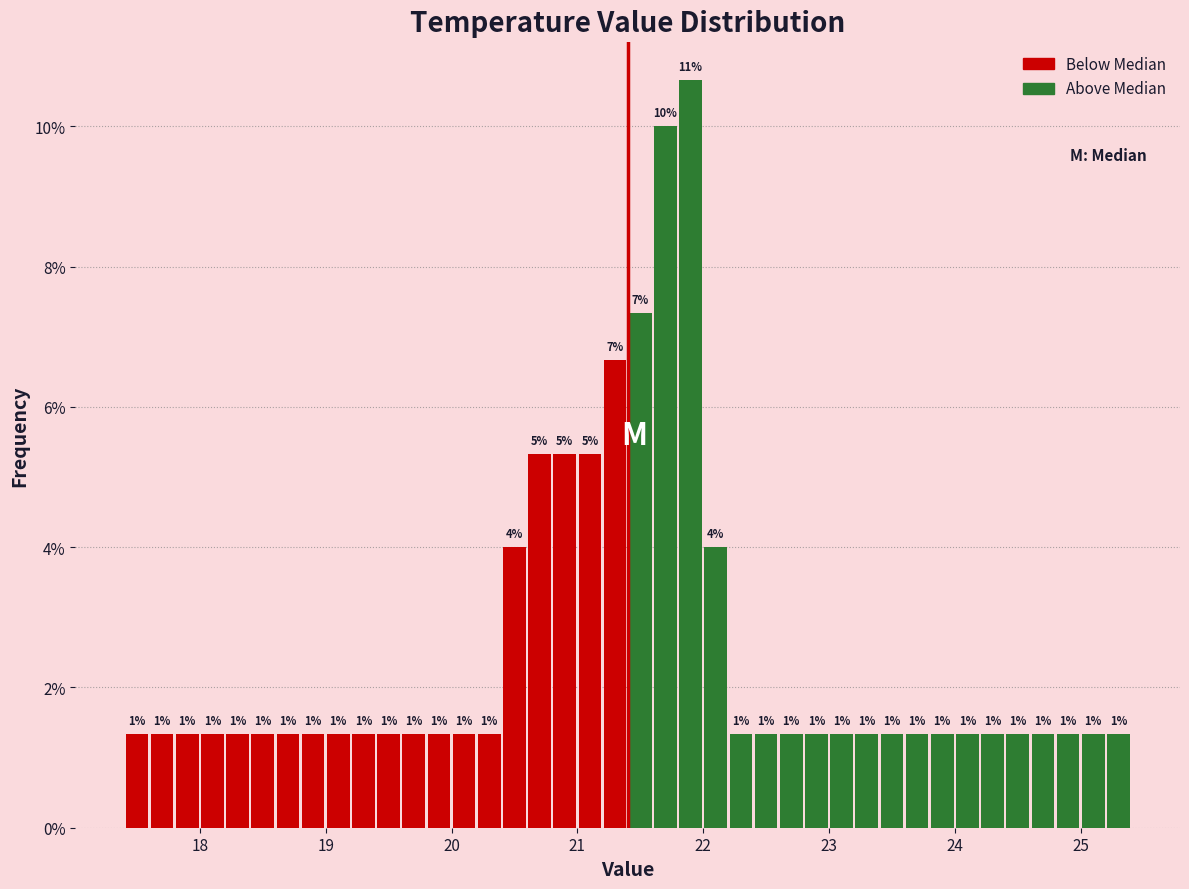

Read against the x-axis, roughly where is the centre of the tallest bar?

21.9